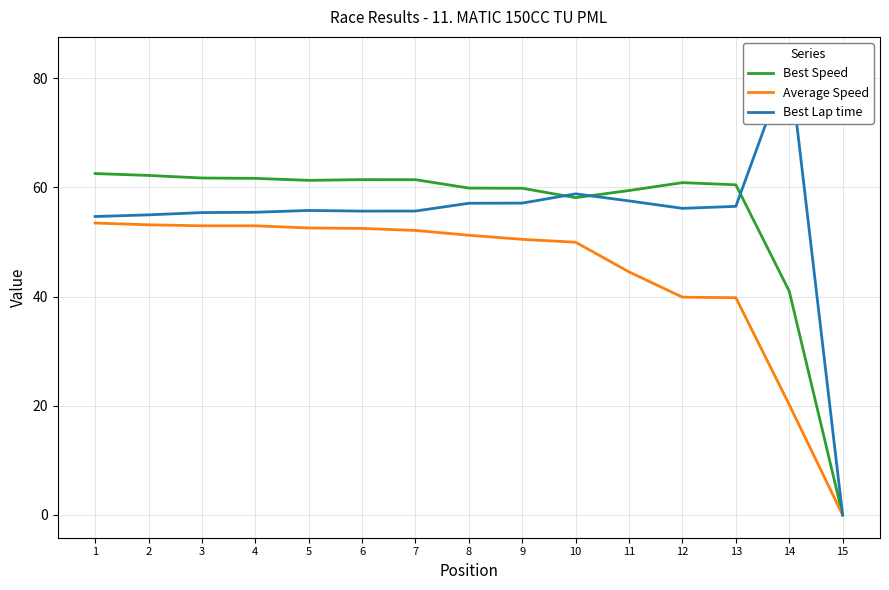

At which category does Best Lap time reach its first local valley?

6